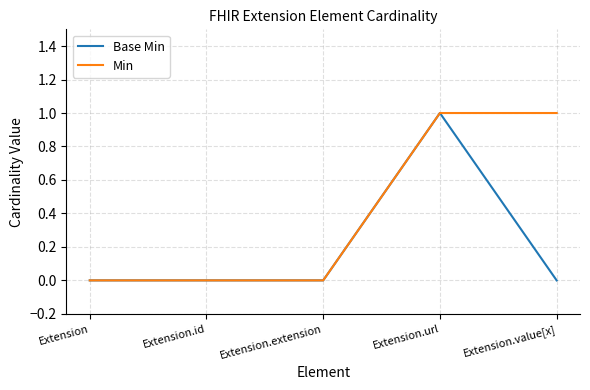

What is the sum of the Min values at Extension.extension and Extension.value[x]?

1